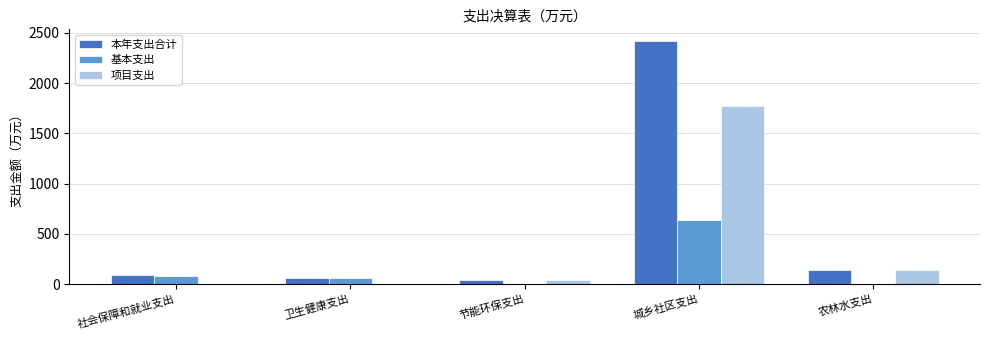

Is it true that 项目支出 equals 1772.1 at 城乡社区支出?

True